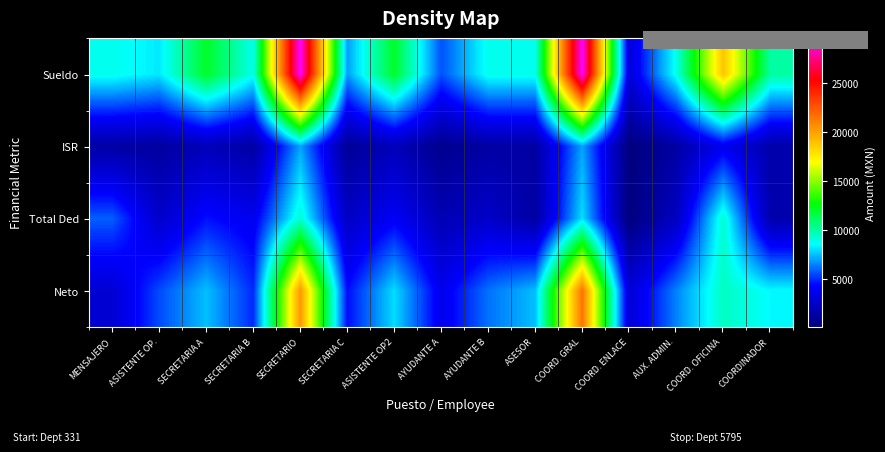

Which label corresponds to the smallest value in the chart?

COORD. ENLACE